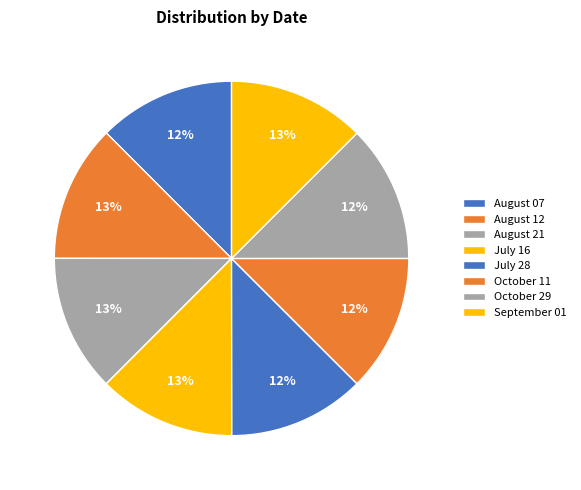

How many segments does this pie chart have?

8